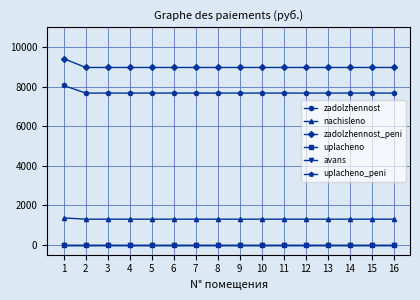

True or false: uplacheno_peni and zadolzhennost_peni intersect in this chart.

False